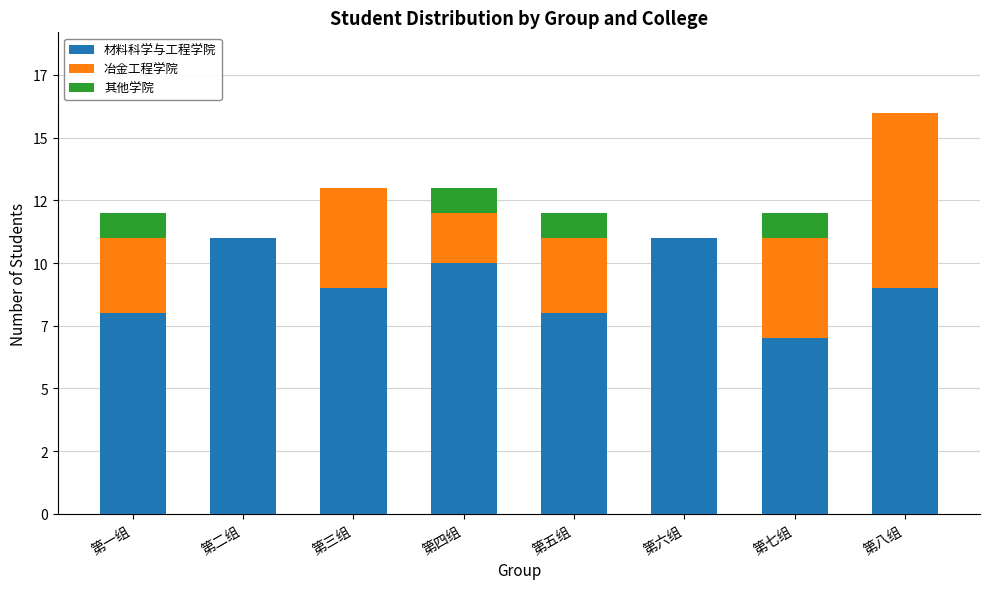

Are the bars grouped side by side (vs. stacked)?

No